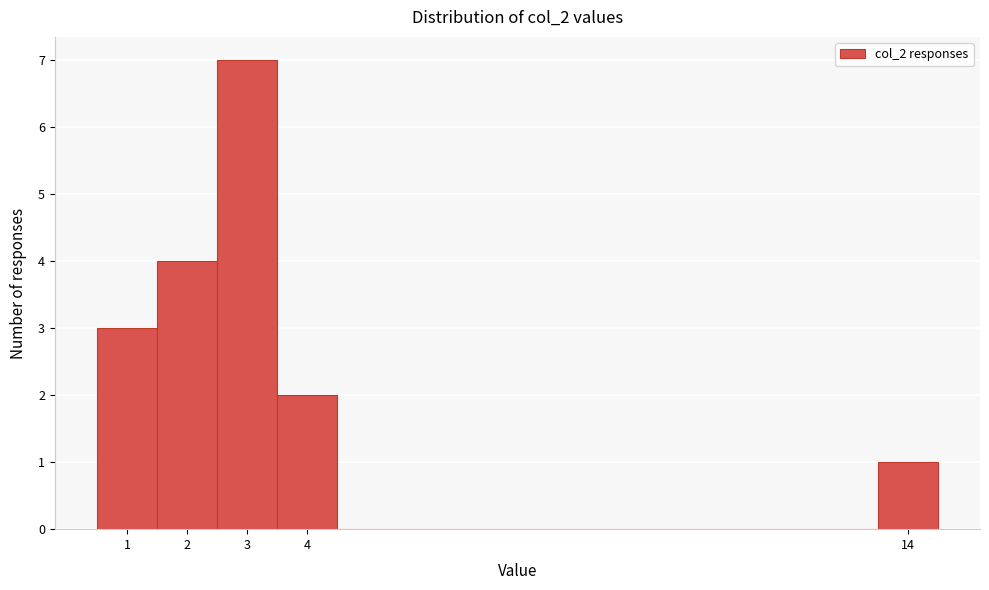

Reading left to right, transcribe this chart: for each bar, give the range it covers on the x-axis and its height. The values are not printed on the chart, so give them approximately, as read against the axis.

0.5 to 1.5: 3
1.5 to 2.5: 4
2.5 to 3.5: 7
3.5 to 4.5: 2
4.5 to 5.5: 0
5.5 to 6.5: 0
6.5 to 7.5: 0
7.5 to 8.5: 0
8.5 to 9.5: 0
9.5 to 10.5: 0
10.5 to 11.5: 0
11.5 to 12.5: 0
12.5 to 13.5: 0
13.5 to 14.5: 1